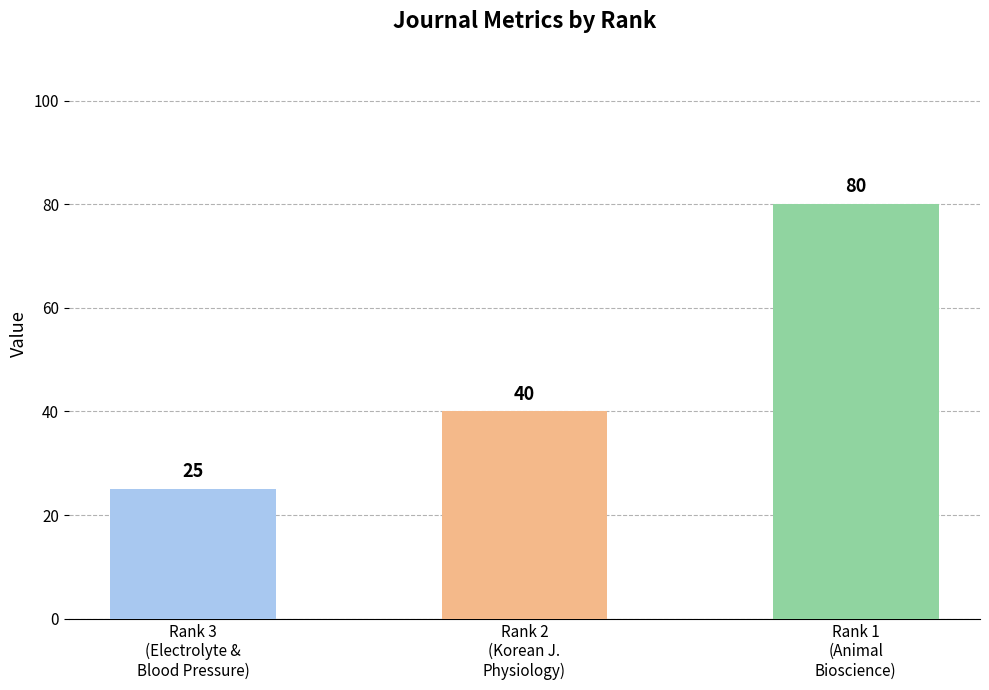

List the labels in order of value, smallest first.

Rank 3
(Electrolyte &
Blood Pressure), Rank 2
(Korean J.
Physiology), Rank 1
(Animal
Bioscience)